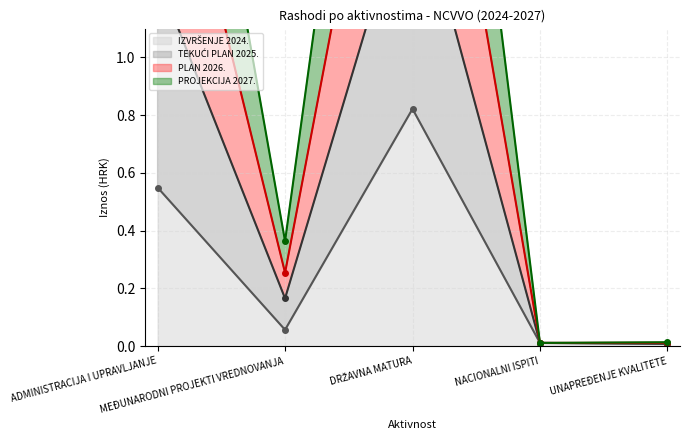

At which label does PROJEKCIJA 2027. reach its peak?

DRŽAVNA MATURA